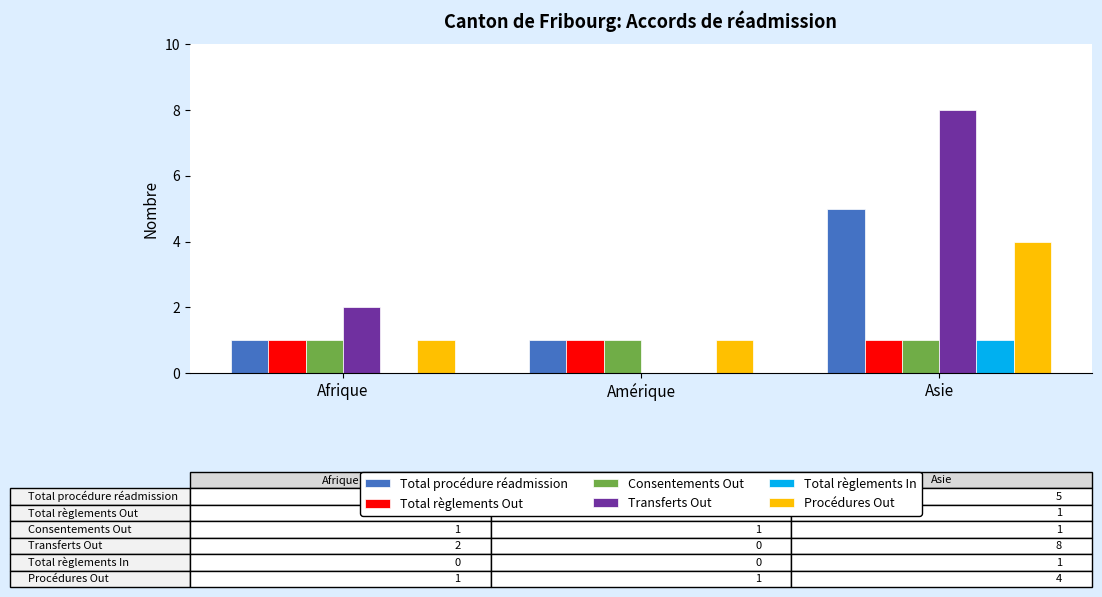

Read the Total règlements In value at Asie.

1